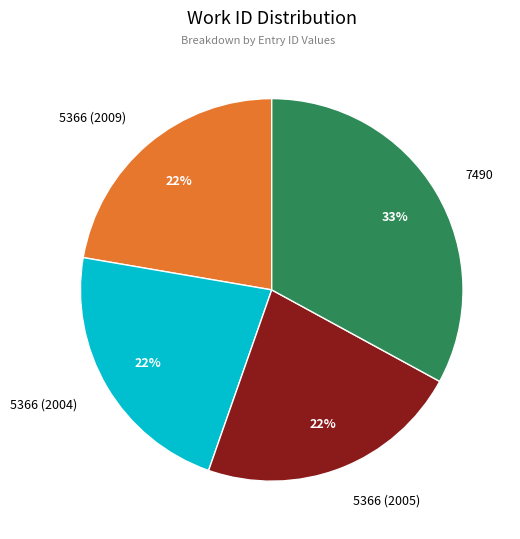

The 7490 slice represents 46% of the pie. True or false?

False